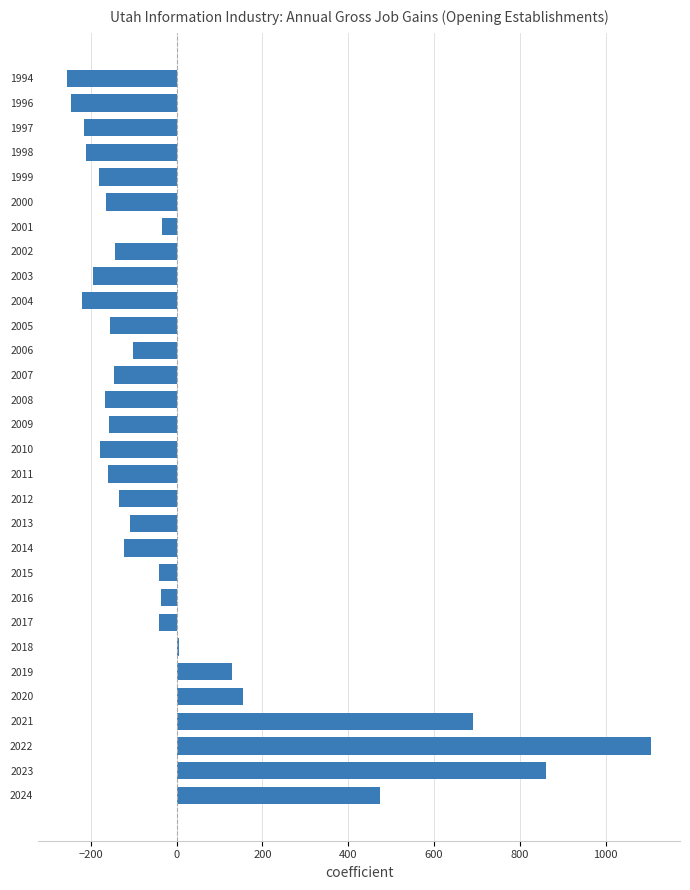

True or false: the data shows -163.6 at 2000.

True